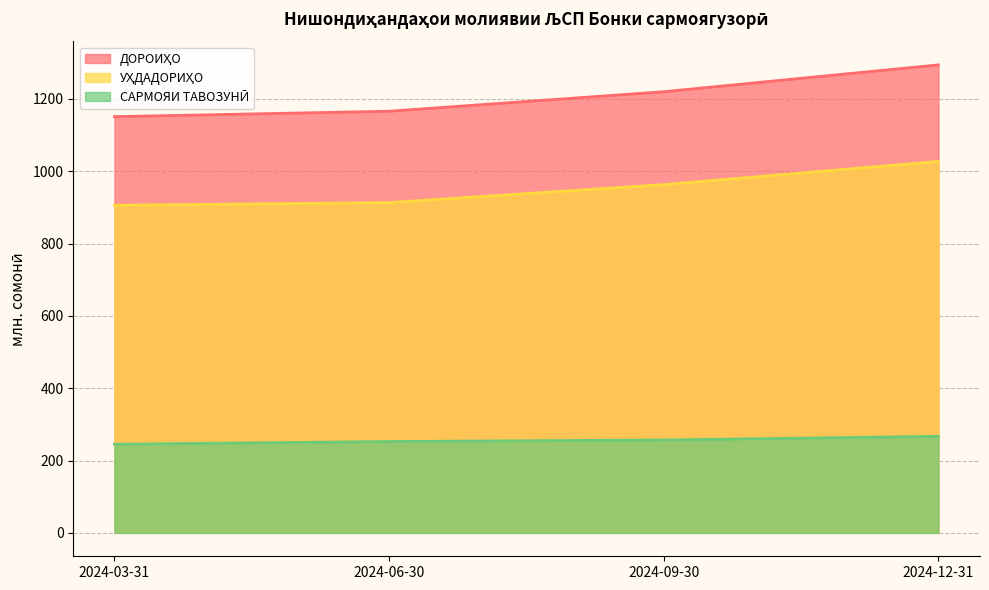

The value of УҲДАДОРИҲО at 2024-06-30 is 913.4. True or false?

True